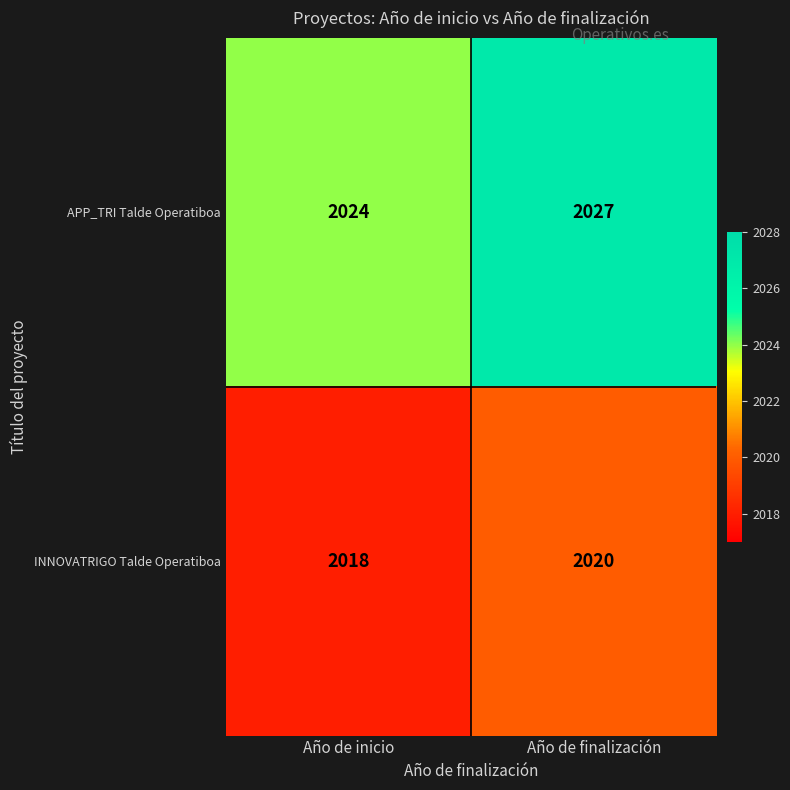

What is the difference between the APP_TRI Talde Operatiboa values at Año de inicio and Año de finalización?

3